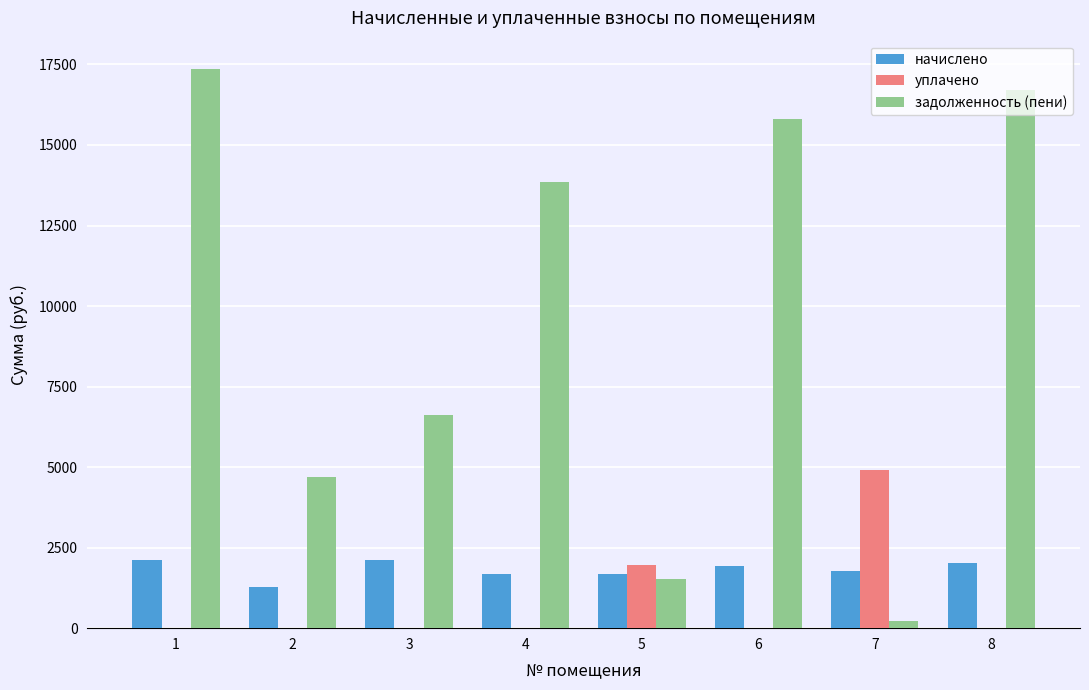

What is the sum of the задолженность (пени) values at 4 and 5?

15385.3